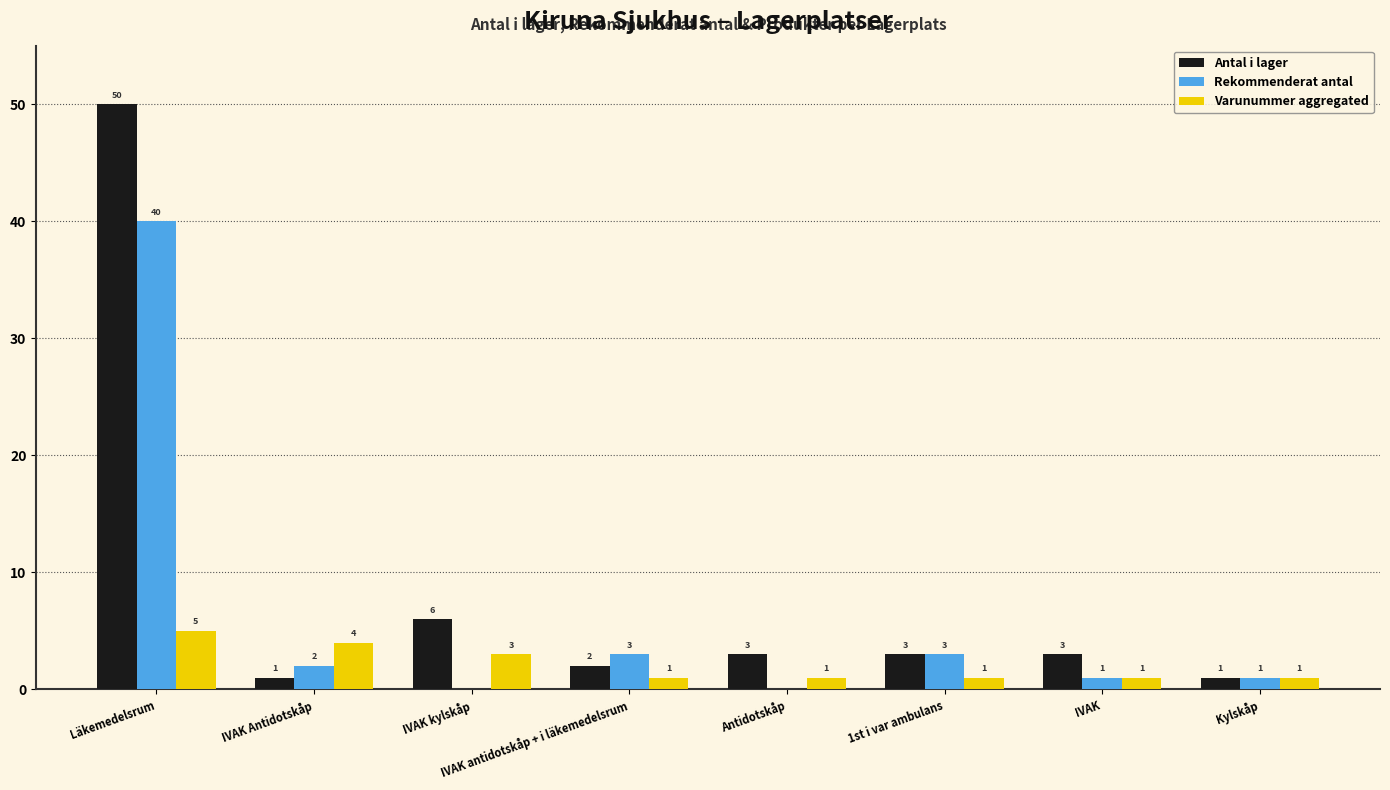

What is the maximum value shown in the chart?

50